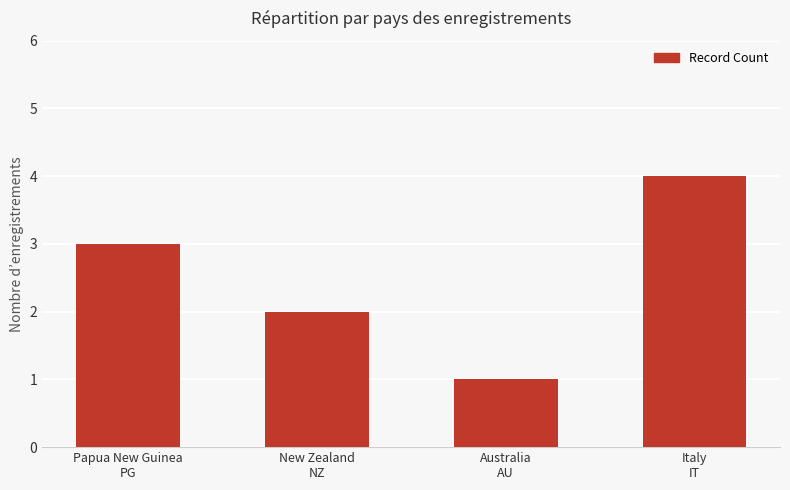

Where is the data nearest to the value 2?

New Zealand
NZ